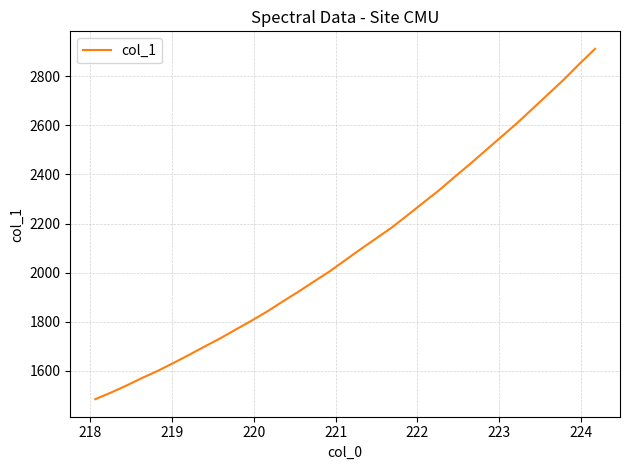

What is the smallest value displayed?

1485.2